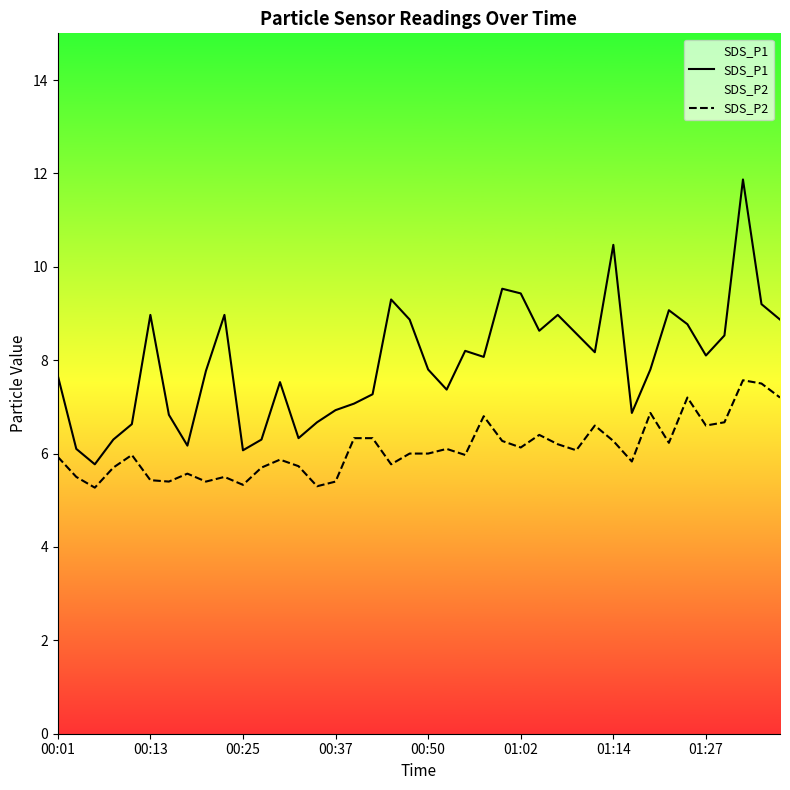

What is the average value of the SDS_P1 series?

7.9